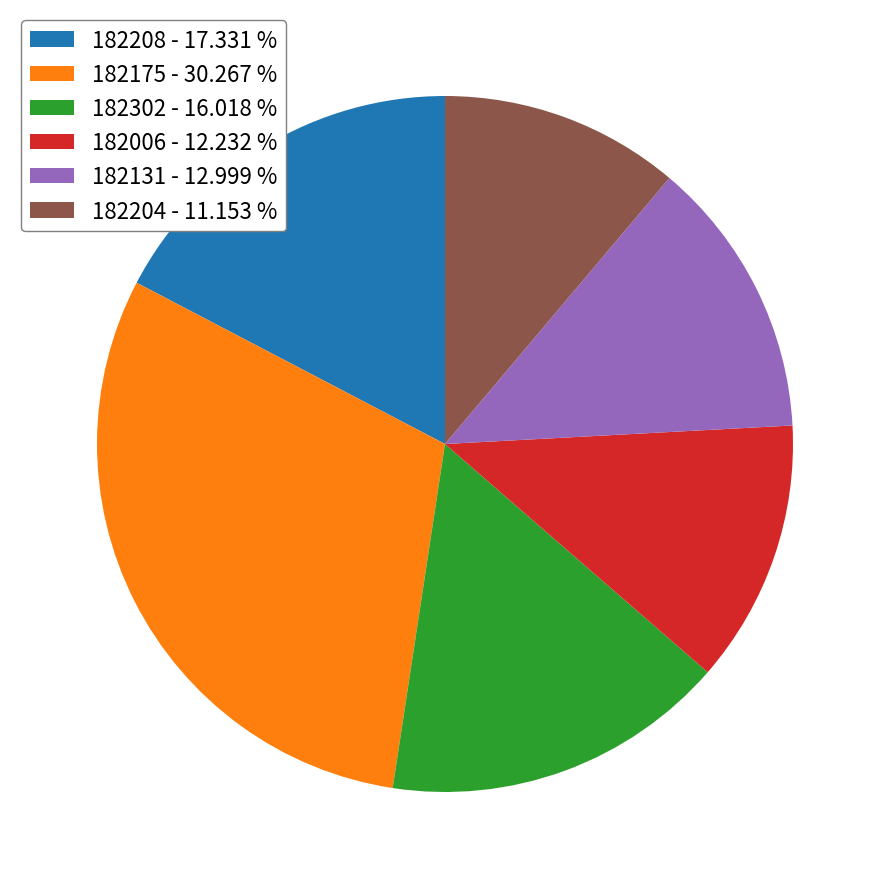

Between 182302 and 182006, which is larger?

182302